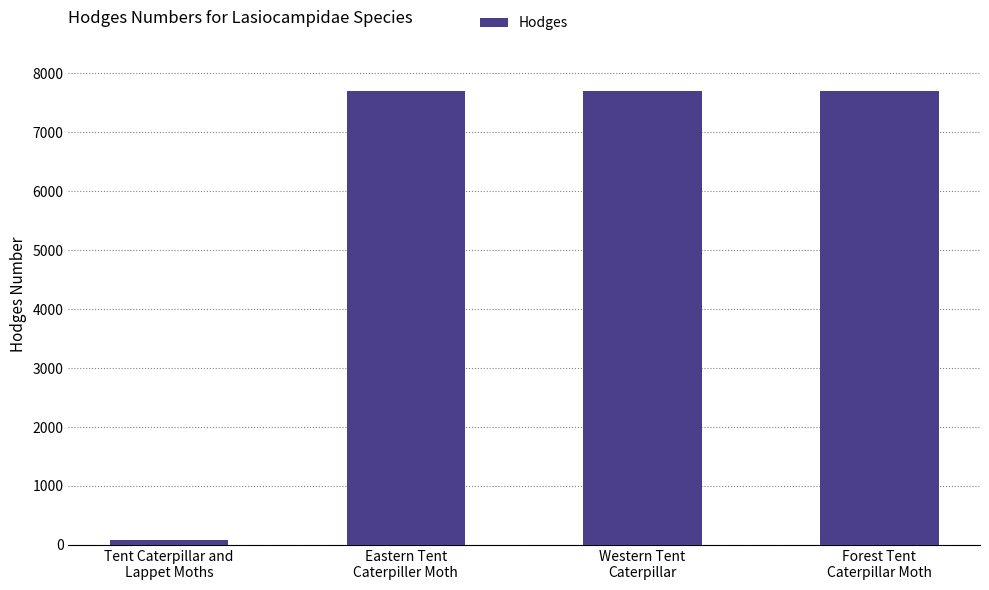

What is the maximum value shown in the chart?

7702.0